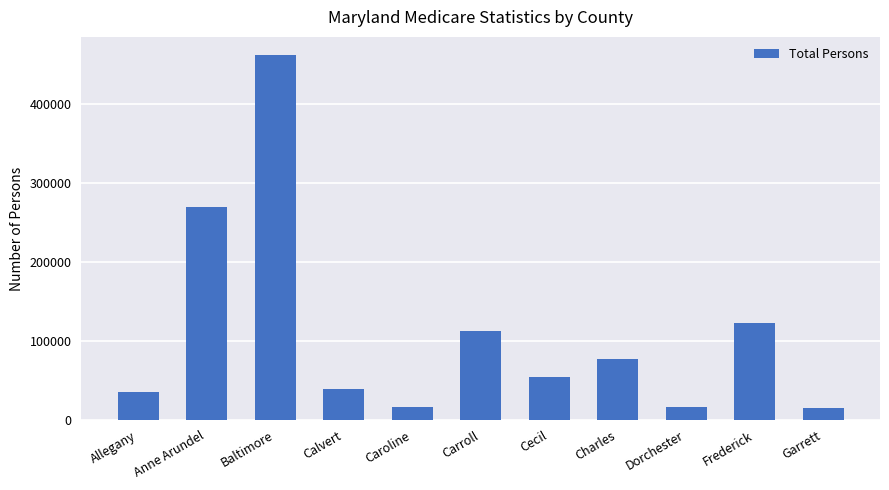

What is the approximate value at Cecil?

54696